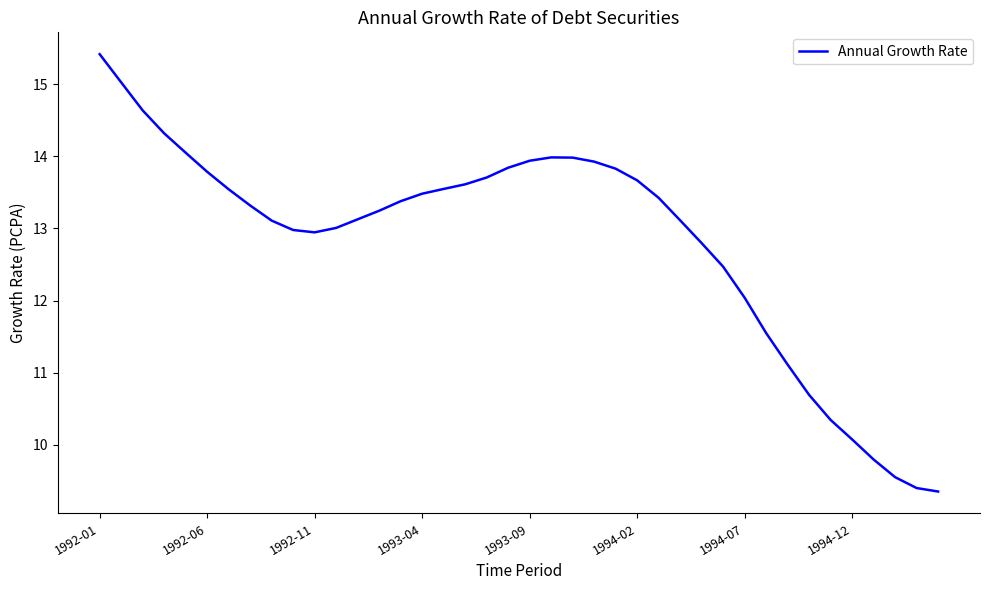

What is the difference between the maximum and minimum values?

6.1